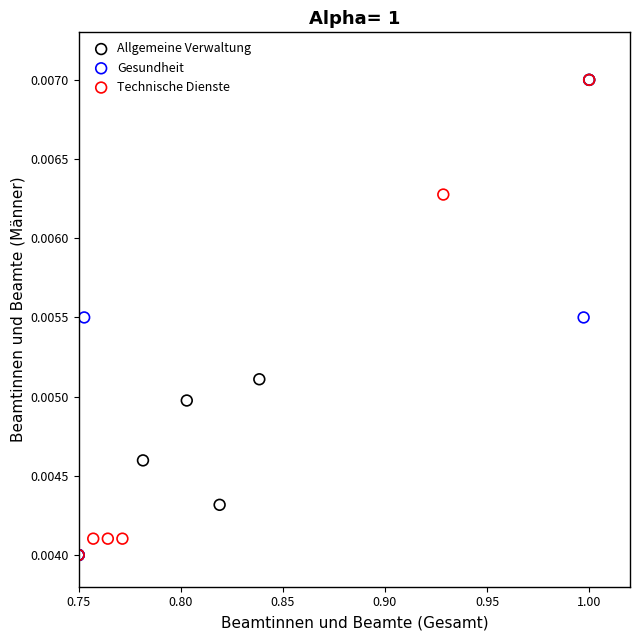

What are all the series names shown in the legend?

Allgemeine Verwaltung, Gesundheit, Technische Dienste